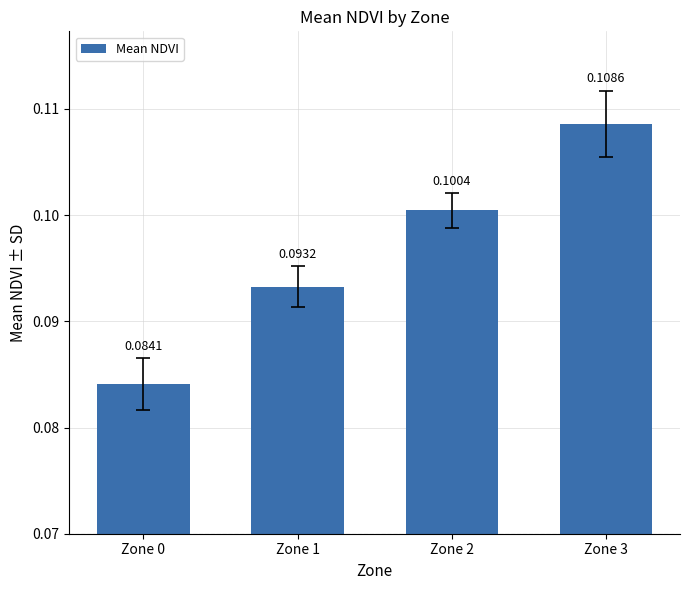

Rank the categories by value from highest to lowest.

Zone 3, Zone 2, Zone 1, Zone 0